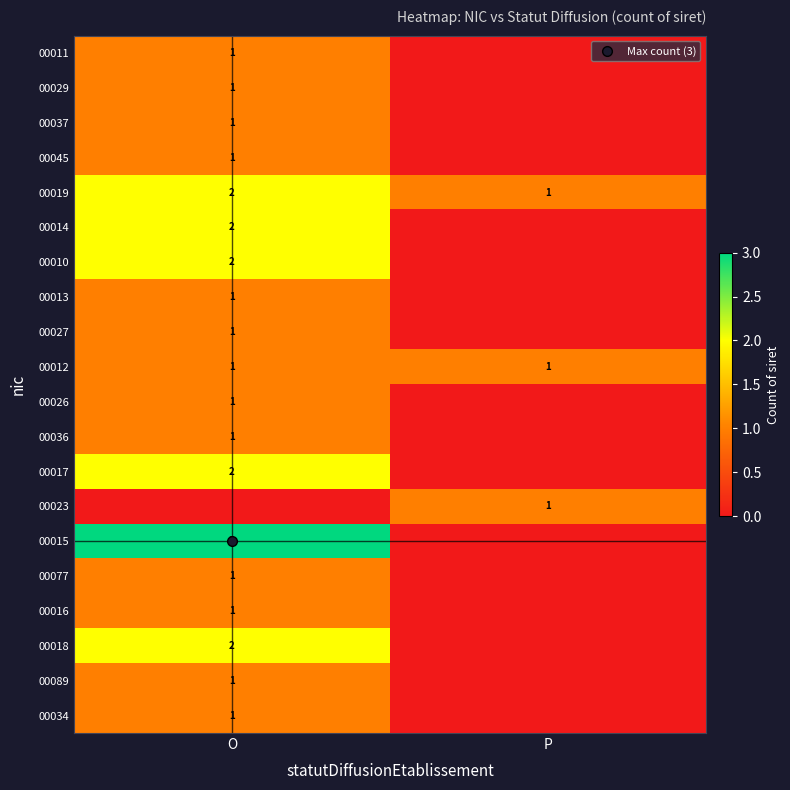

At how many categories does at least one series exceed 1?

1